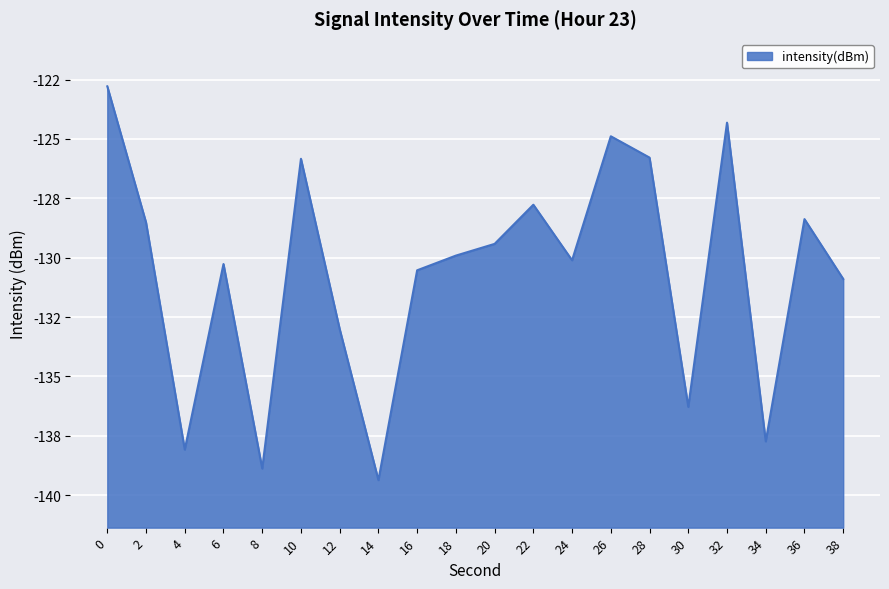

True or false: the data shows -185.5 at 12.

False